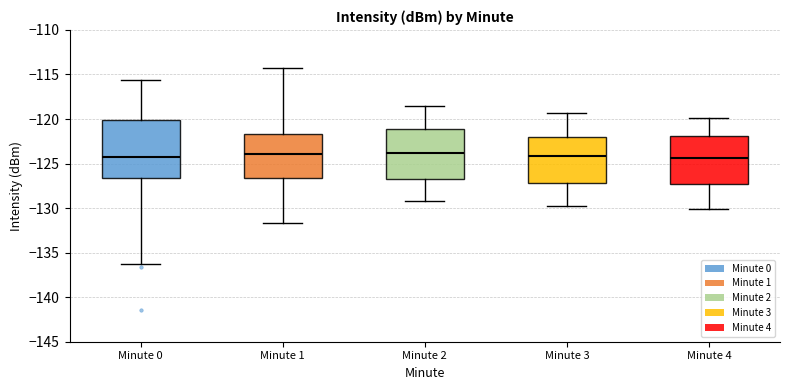

Reading left to right, read every box against the y-axis: the position of its median line, the range the box covers, and the ends of its whiskers. The values are not printed on the chart, so give them approximately, as read against the axis.

Minute 0: median -124.5, box -126.5 to -120.0, whiskers -136.5 to -115.5
Minute 1: median -124.0, box -126.5 to -121.5, whiskers -131.5 to -114.5
Minute 2: median -124.0, box -126.5 to -121.0, whiskers -129.0 to -118.5
Minute 3: median -124.0, box -127.0 to -122.0, whiskers -130.0 to -119.5
Minute 4: median -124.5, box -127.5 to -122.0, whiskers -130.0 to -120.0